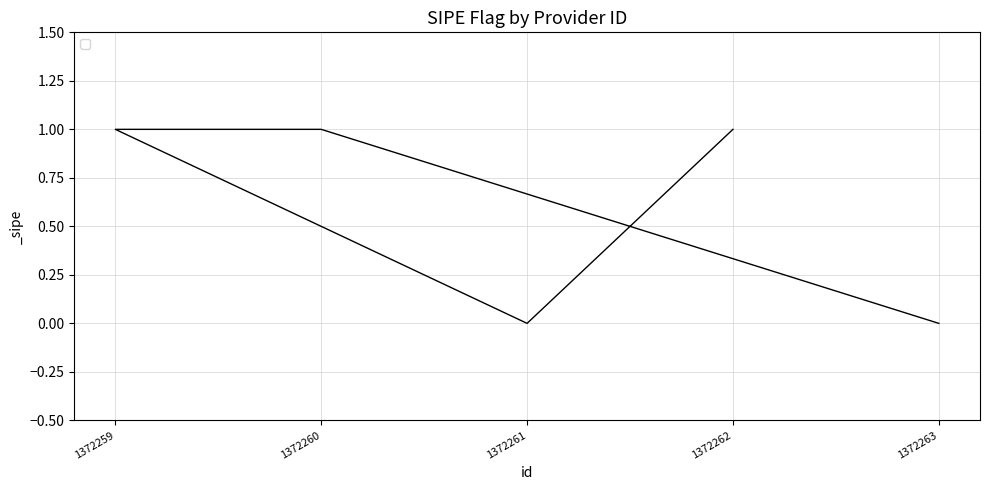

List the labels in order of value, smallest first.

1372261, 1372263, 1372262, 1372259, 1372260